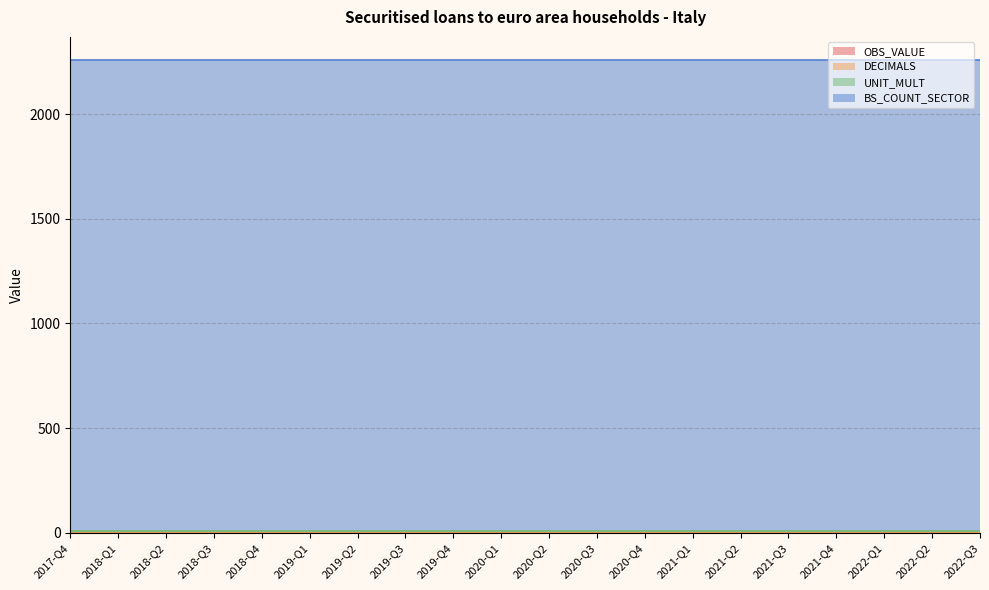

Which category has the highest value across all series?

2017-Q4